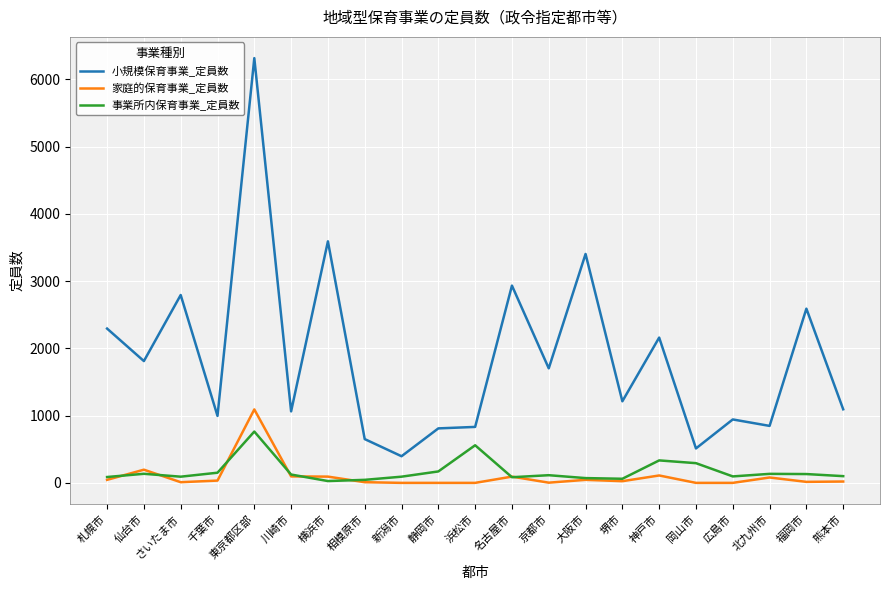

Is it true that 事業所内保育事業_定員数 equals 134 at 北九州市?

True